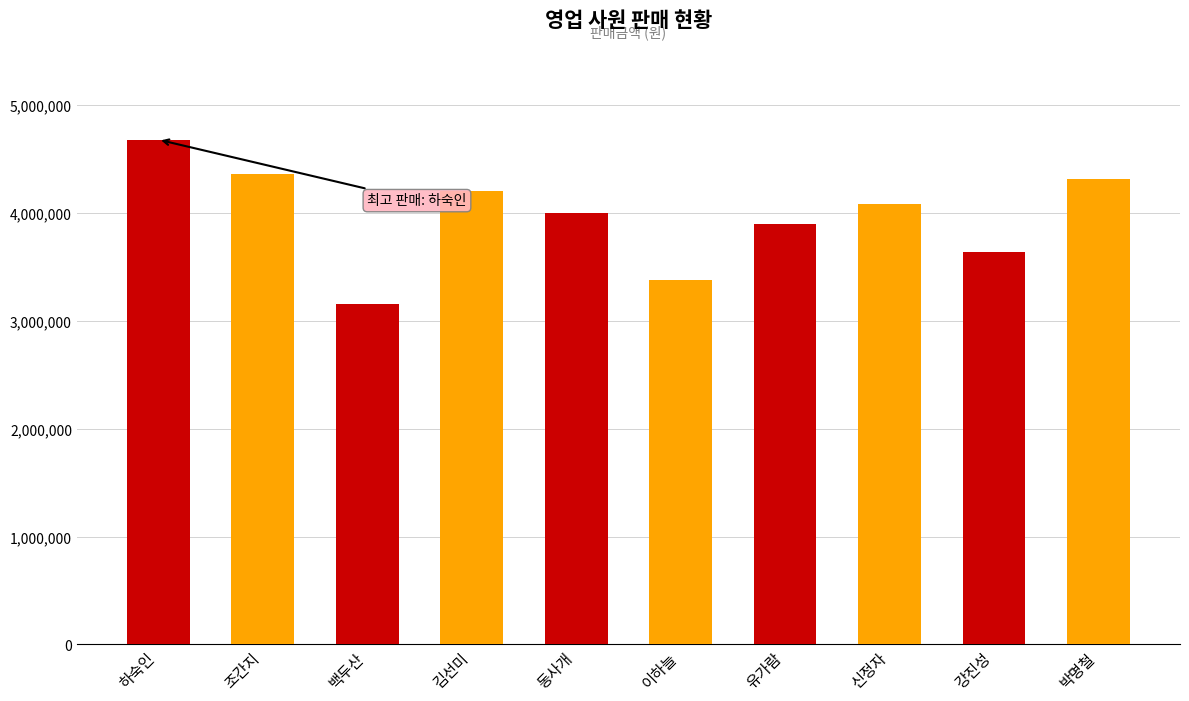

What is the label of the 5th bar from the right?

이하늘